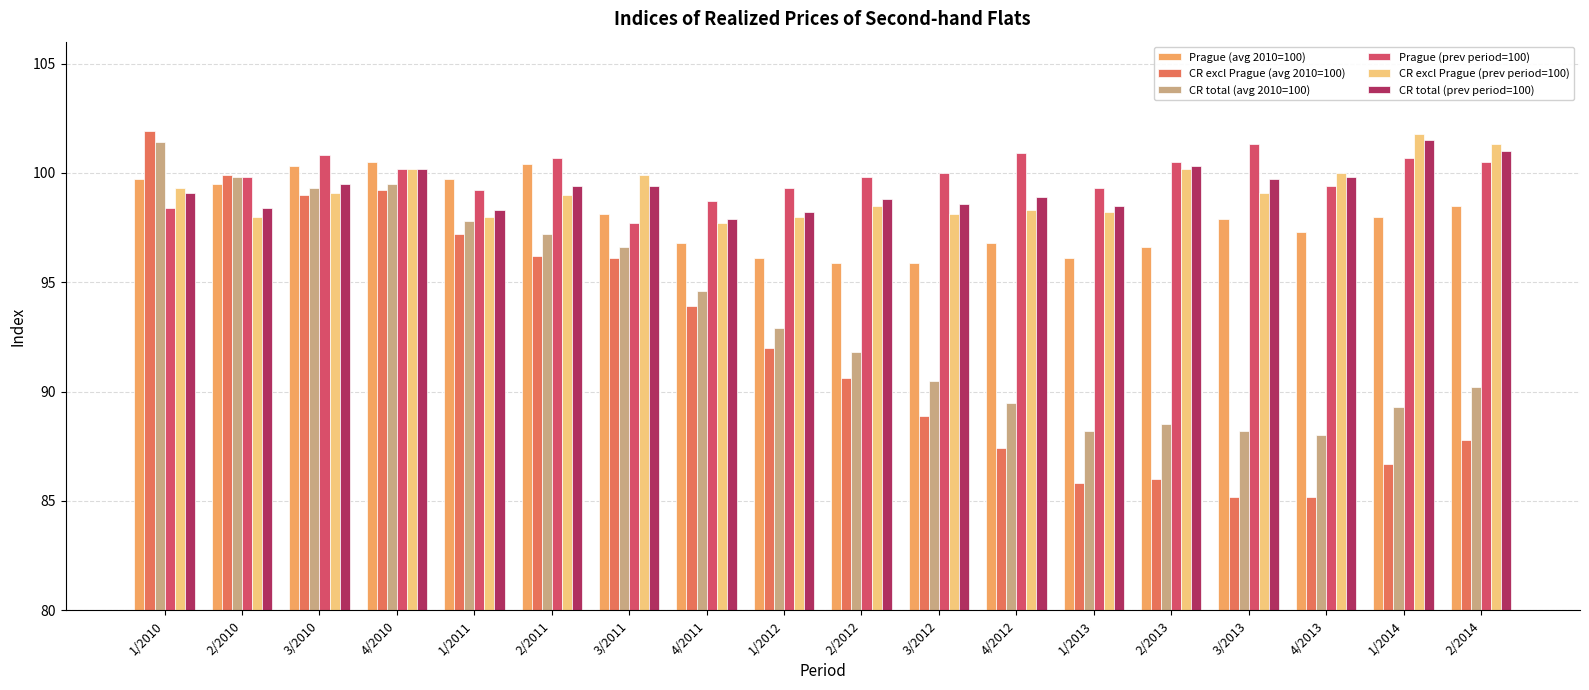

The Prague (prev period=100) series shows 100.9 at 4/2012. True or false?

True